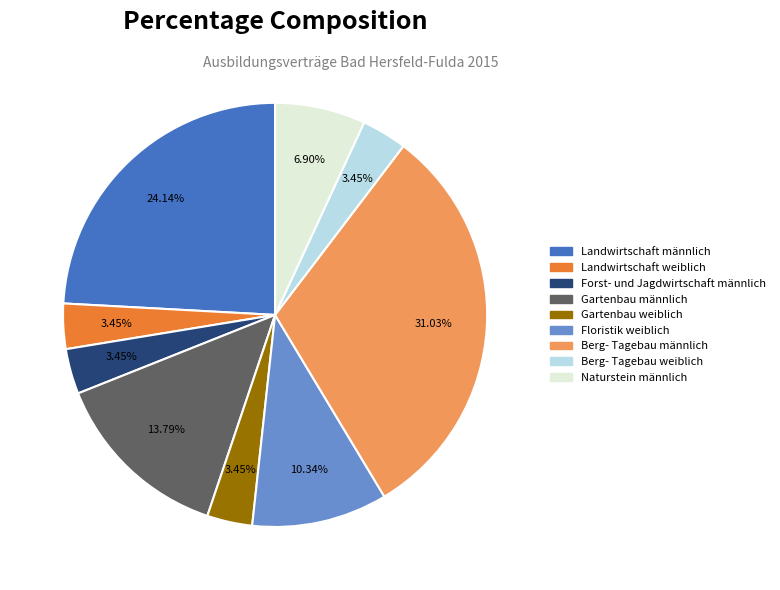

Does any single category account for the majority?

No